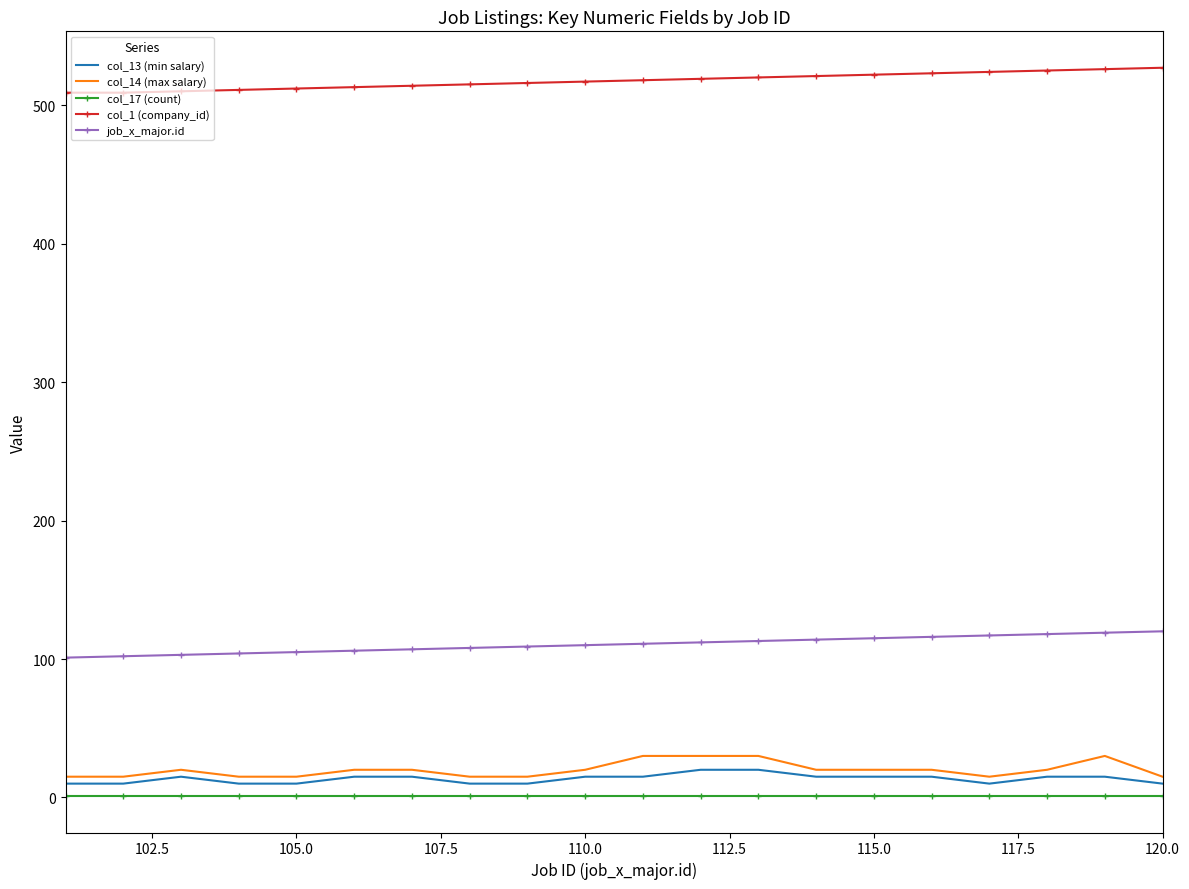

True or false: col_17 (count) and col_1 (company_id) intersect in this chart.

False